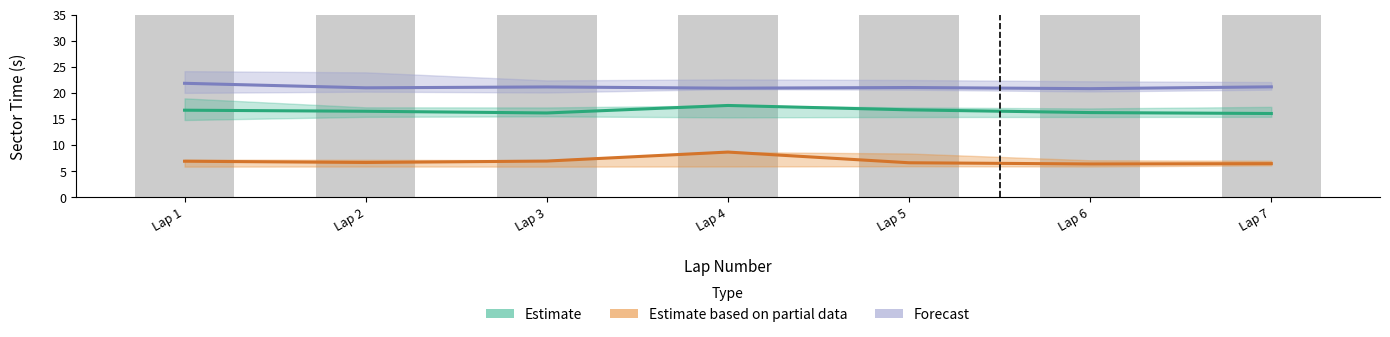

What are all the series names shown in the legend?

Estimate (S1), Estimate based on partial data (S2), Forecast (S3)